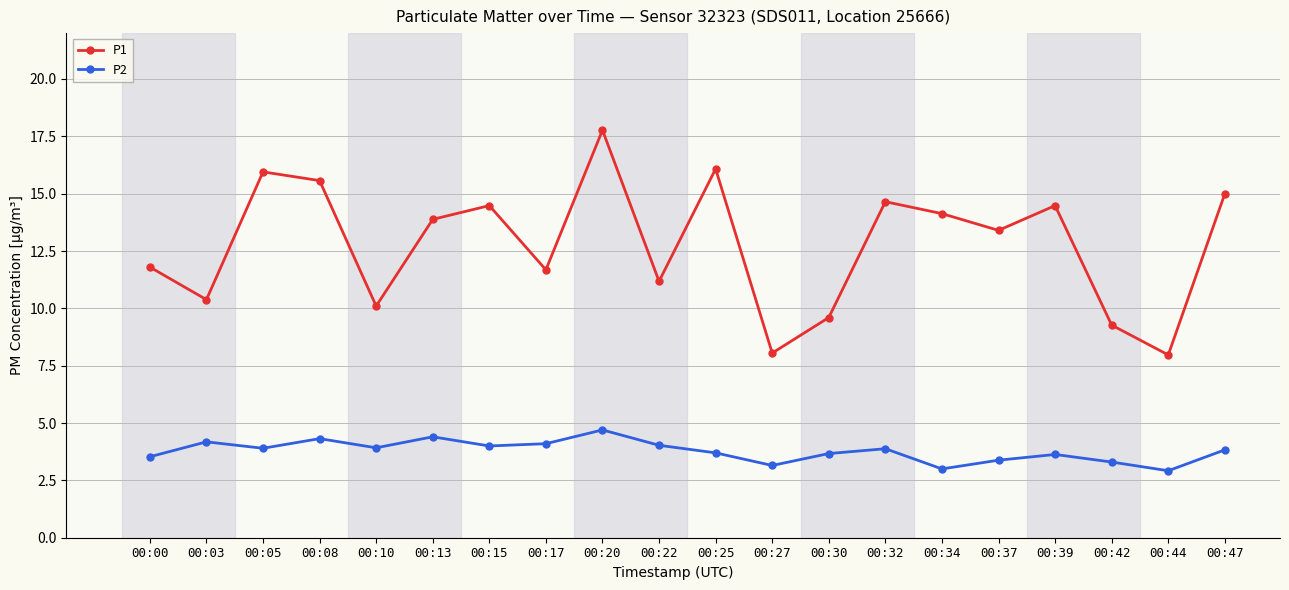

At which label does P1 first exceed 13?

00:05